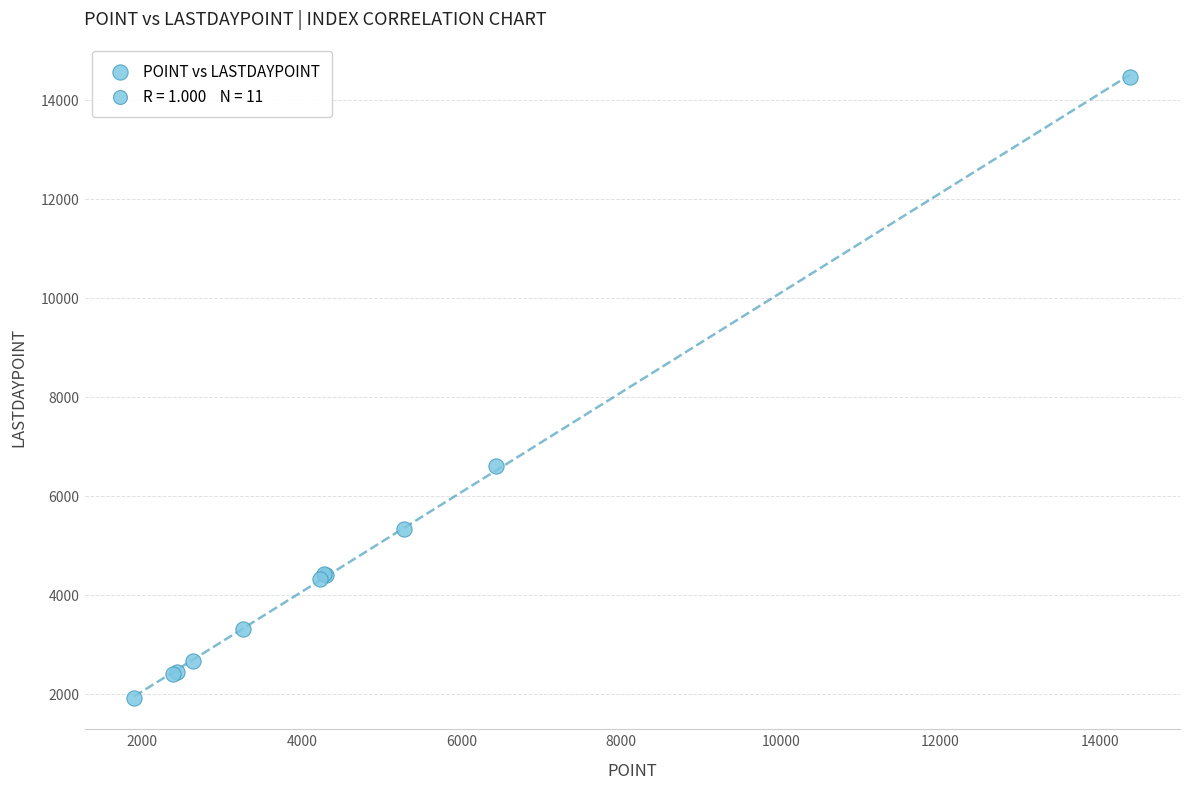

What Y value in the scatter plot is closest to 8187?

6611.6